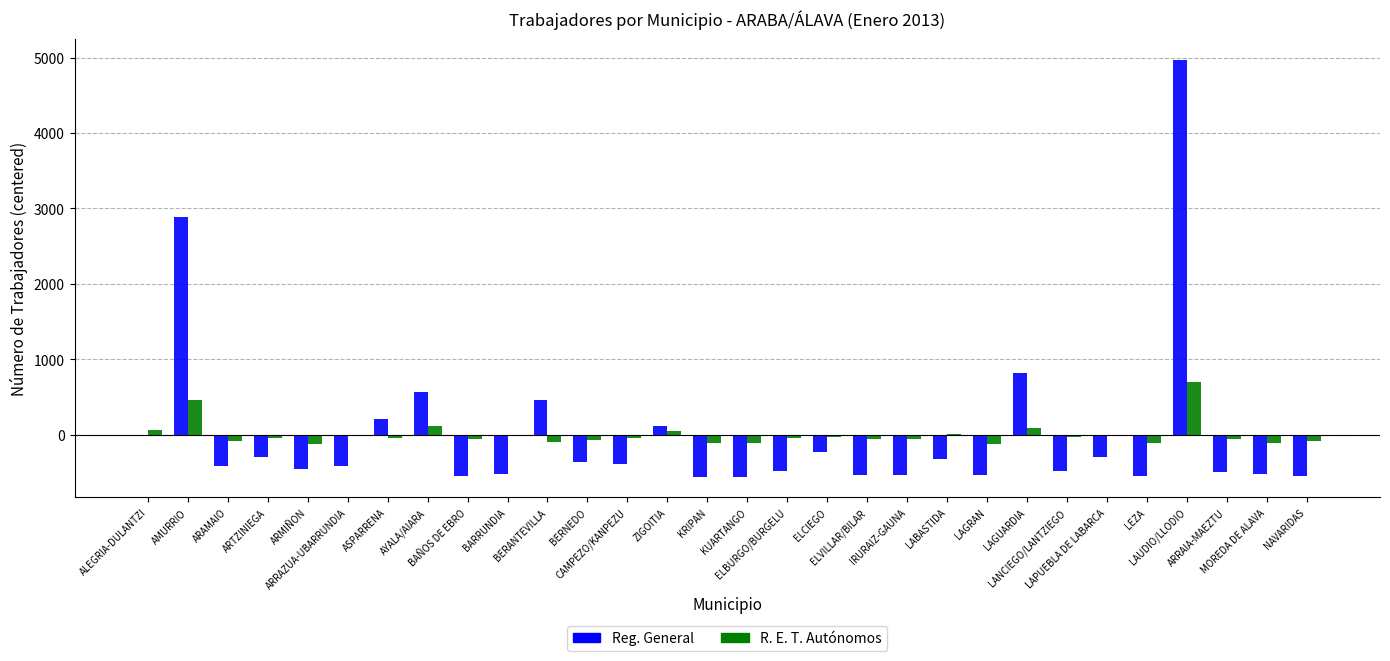

At which category does the chart reach its minimum across all series?

KUARTANGO